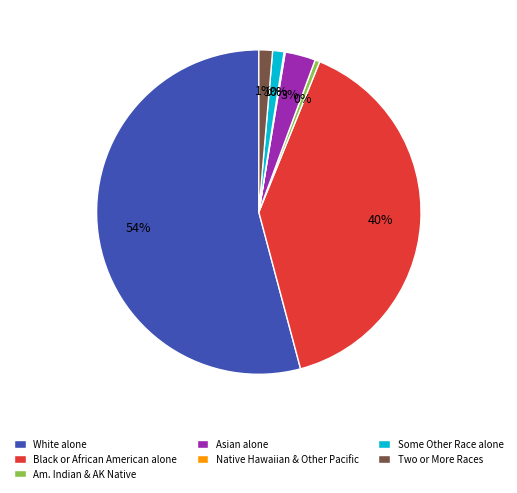

Is the sum of Am. Indian & AK Native and White alone greater than half?

Yes